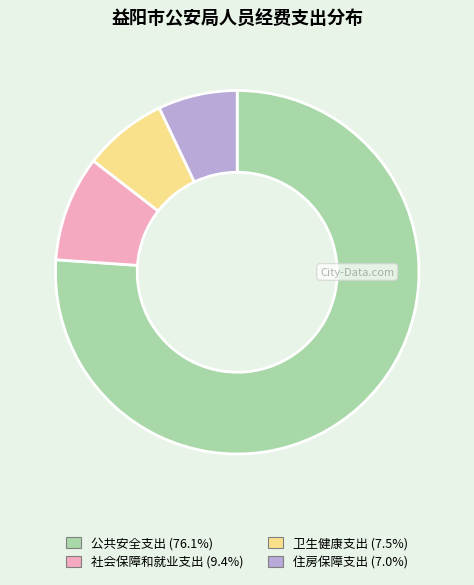

Combined, do 住房保障支出 and 卫生健康支出 account for over 50%?

No